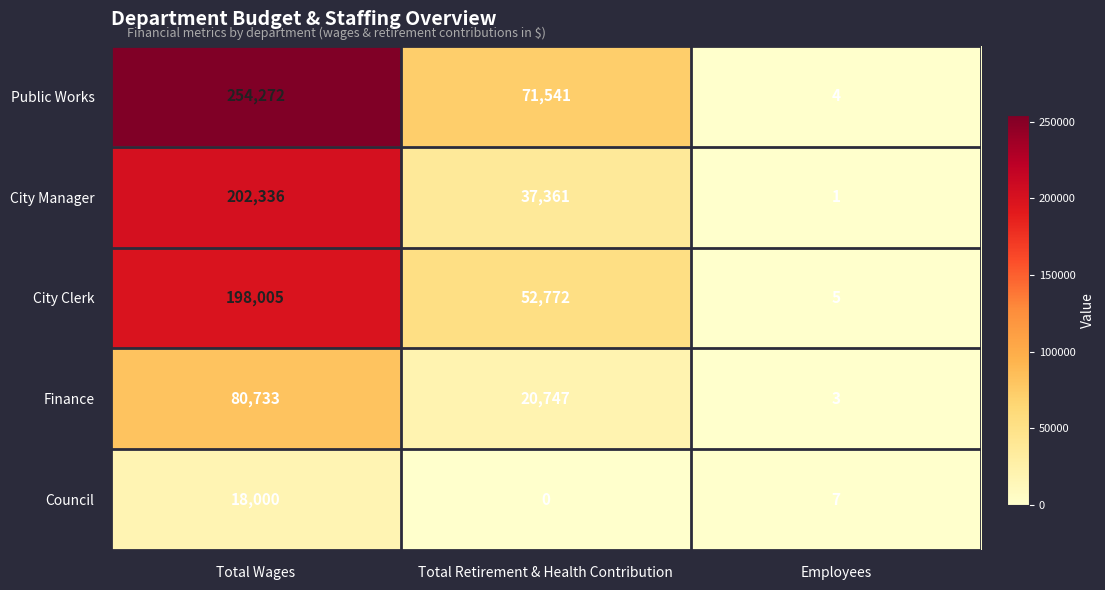

How many categories are shown in the chart?

3